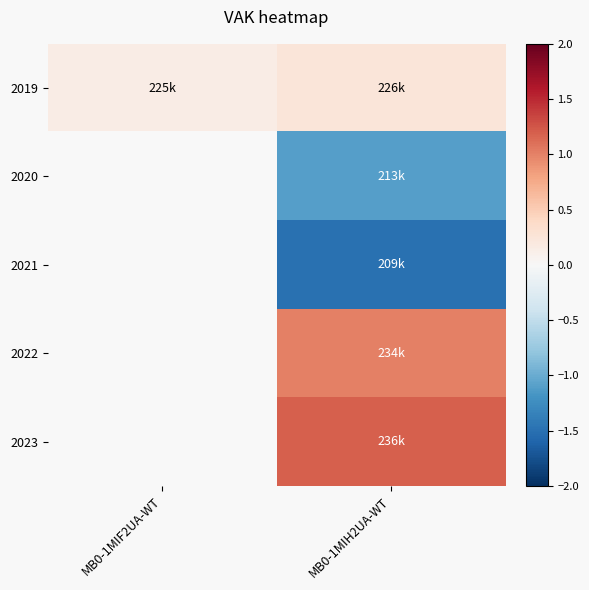

At which category is the sum across all series the highest?

MB0-1MIH2UA-WT